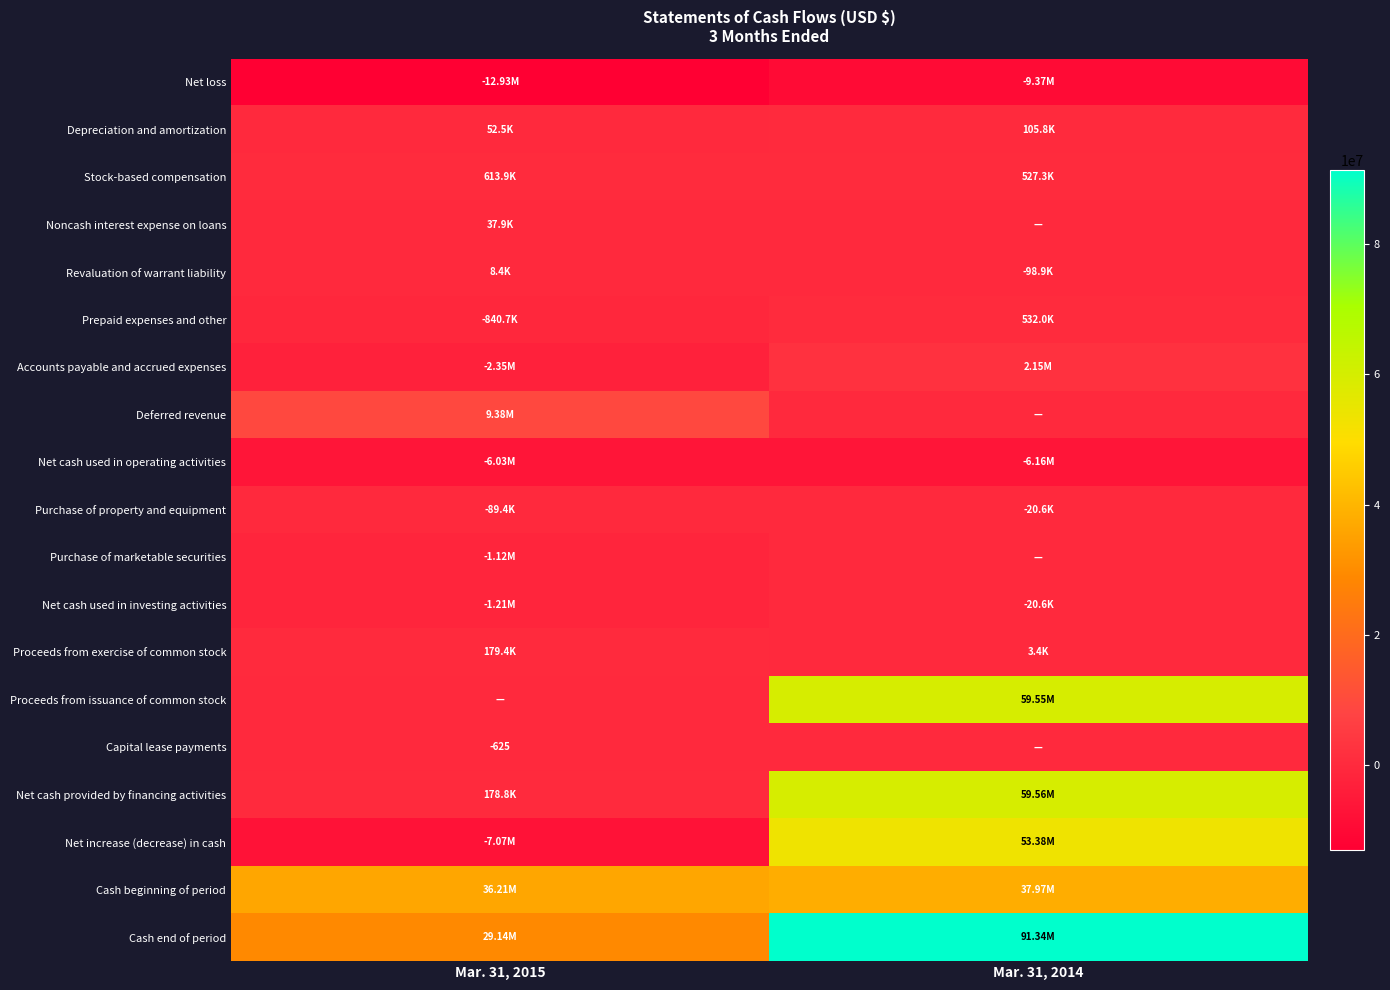

How many data points does each series have?

2